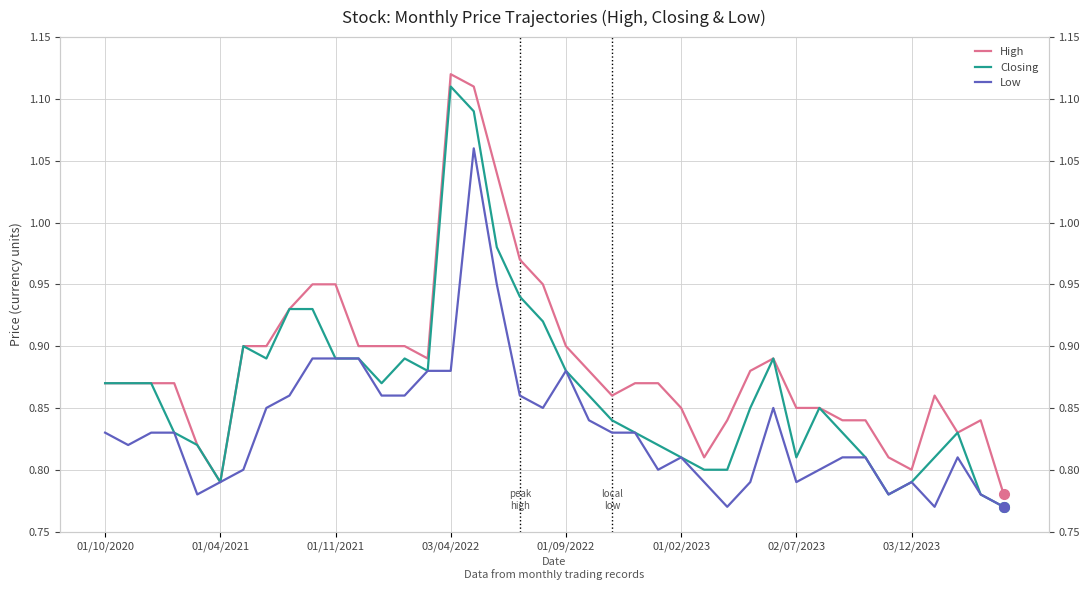

Rank the series at 22 from highest to lowest value.

High, Closing, Low